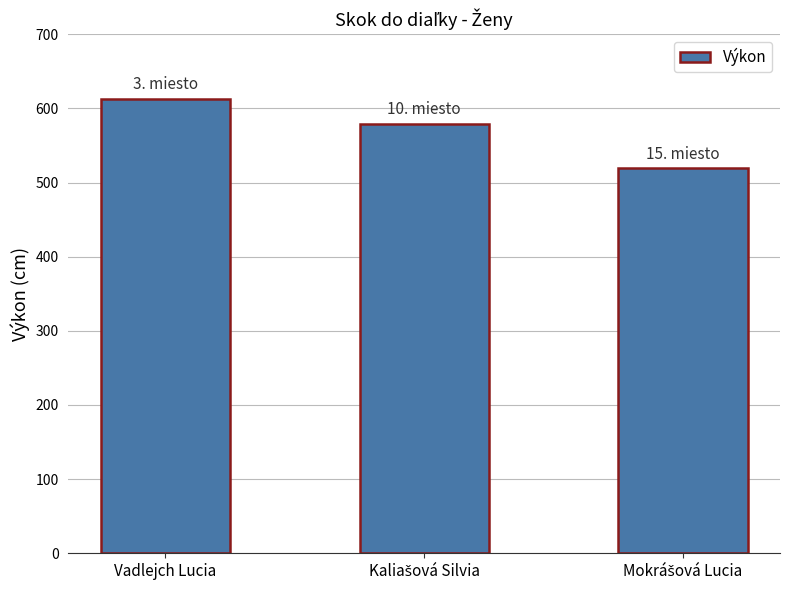

Reading left to right, transcribe all the data shown in this chart.

613	579	519